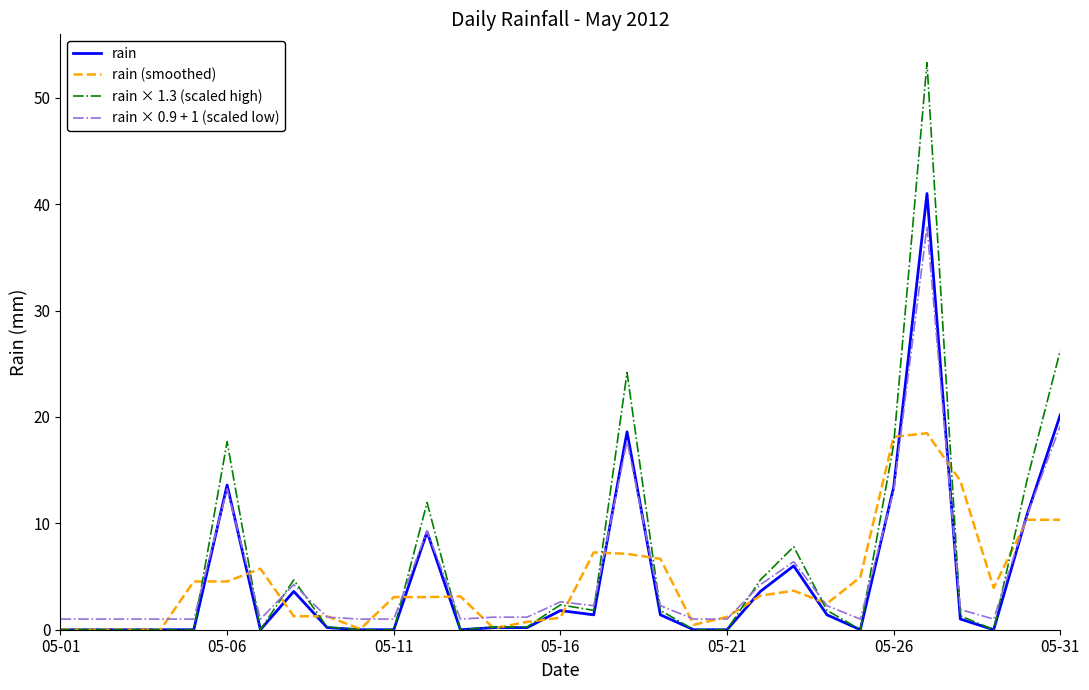

Which series has the largest range (max minus min)?

rain × 1.3 (scaled high)